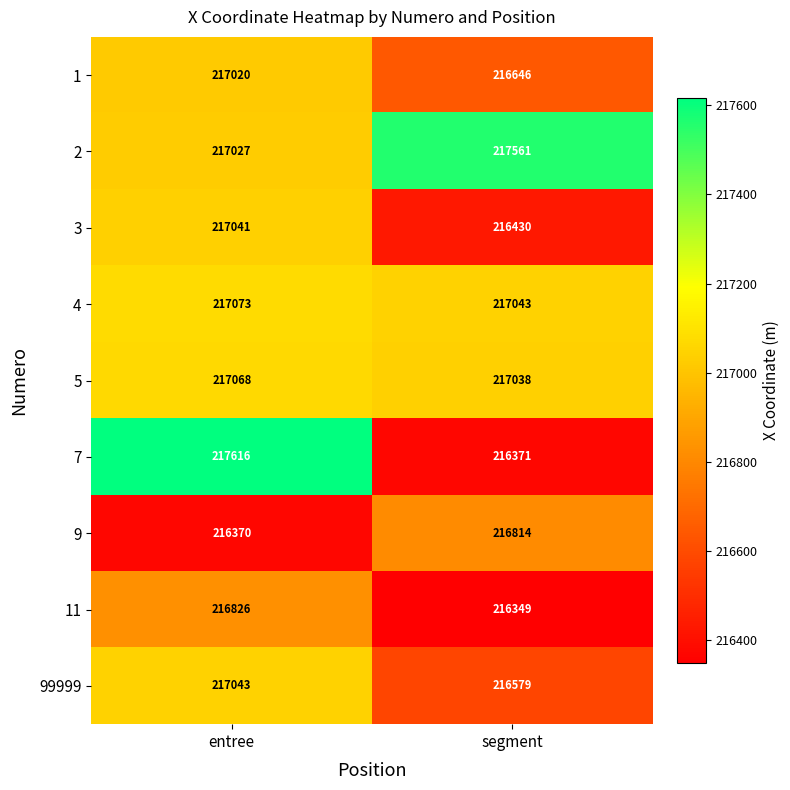

What is the sum of the 4 values at entree and segment?

434116